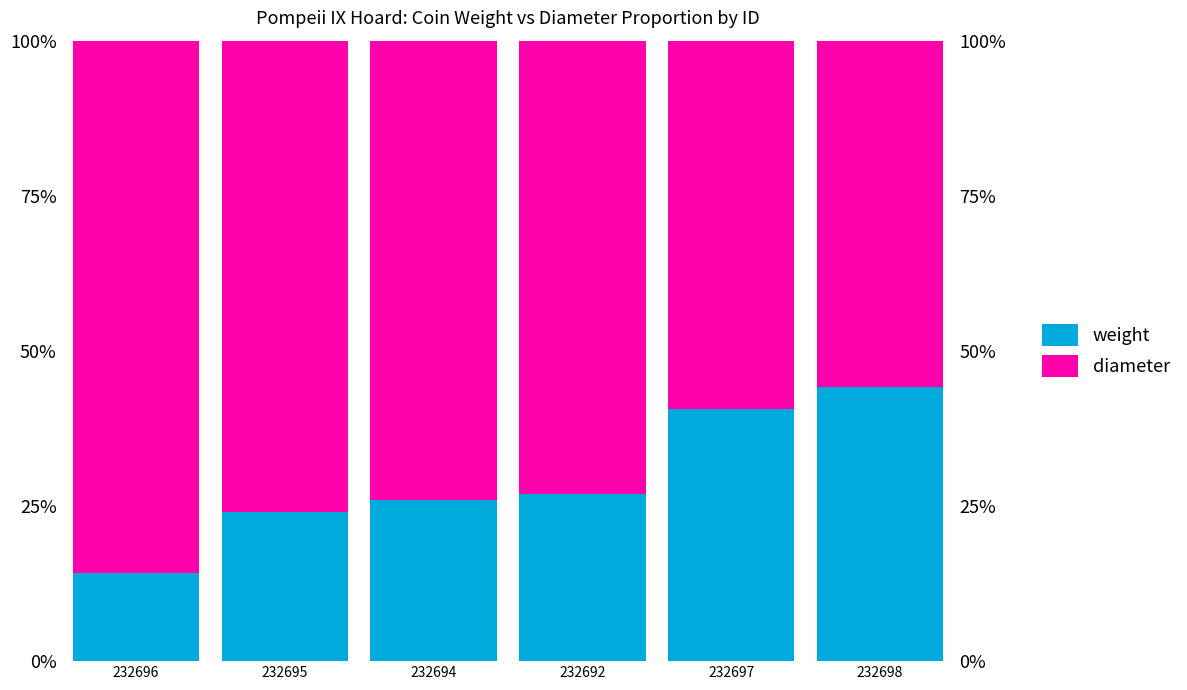

What is the difference between the maximum and minimum values in the weight series?

30.0